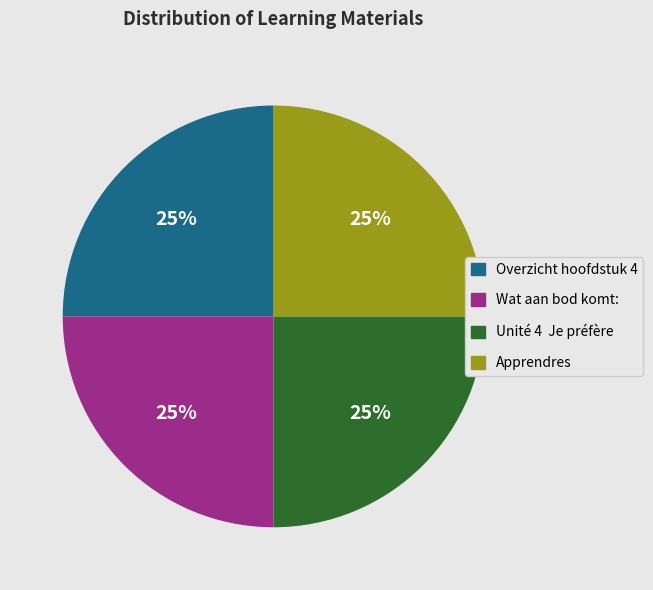

Does Apprendres account for over 50% of the chart?

No